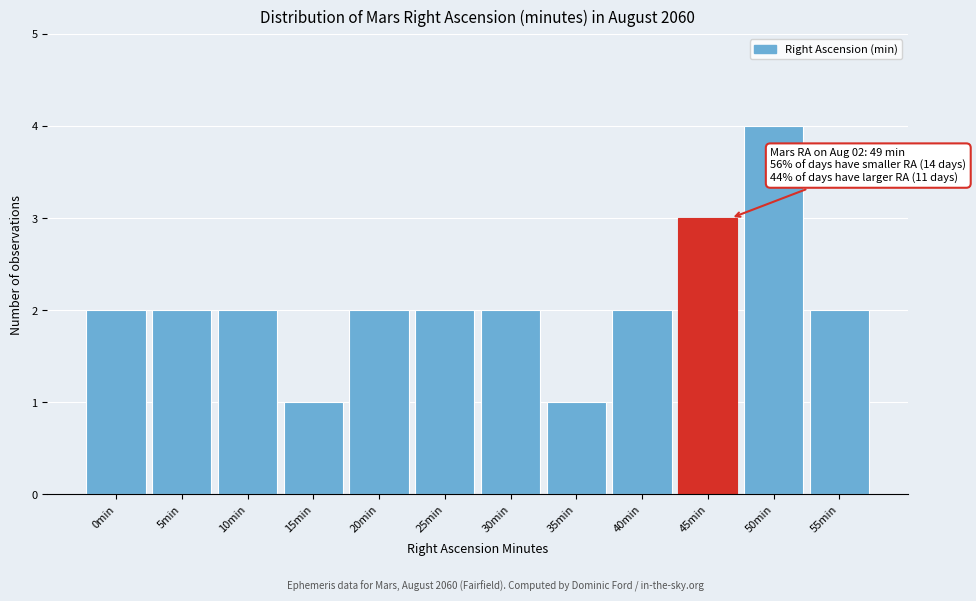

Reading right to left, extract all data points from this chart.

55min=2	50min=4	45min=3	40min=2	35min=1	30min=2	25min=2	20min=2	15min=1	10min=2	5min=2	0min=2